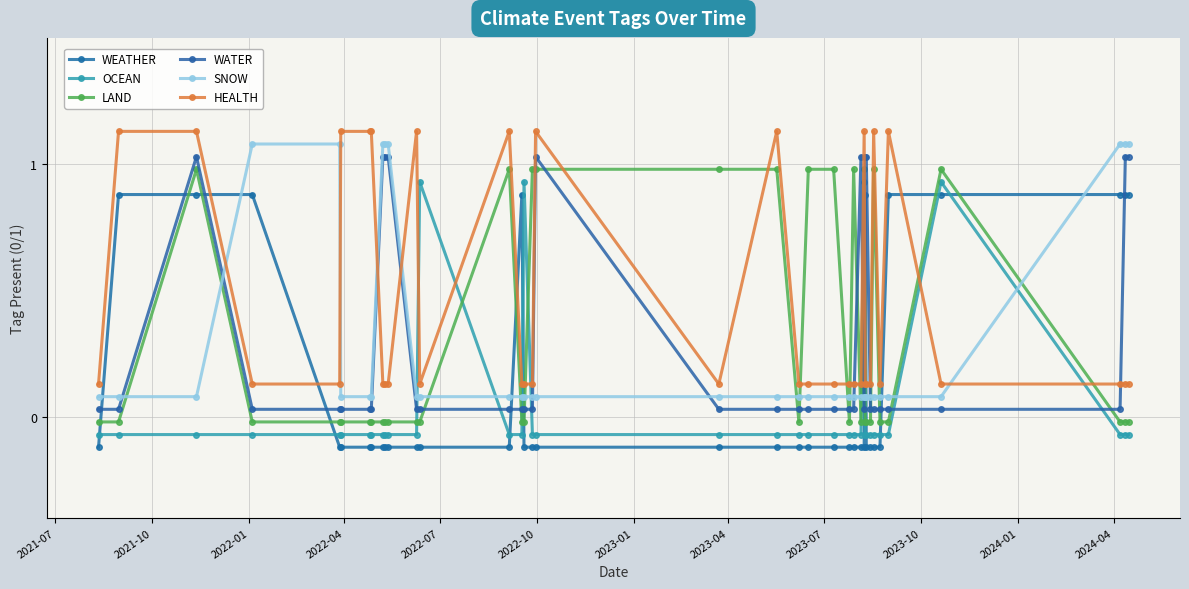

Which series has the largest total across all categories?

HEALTH